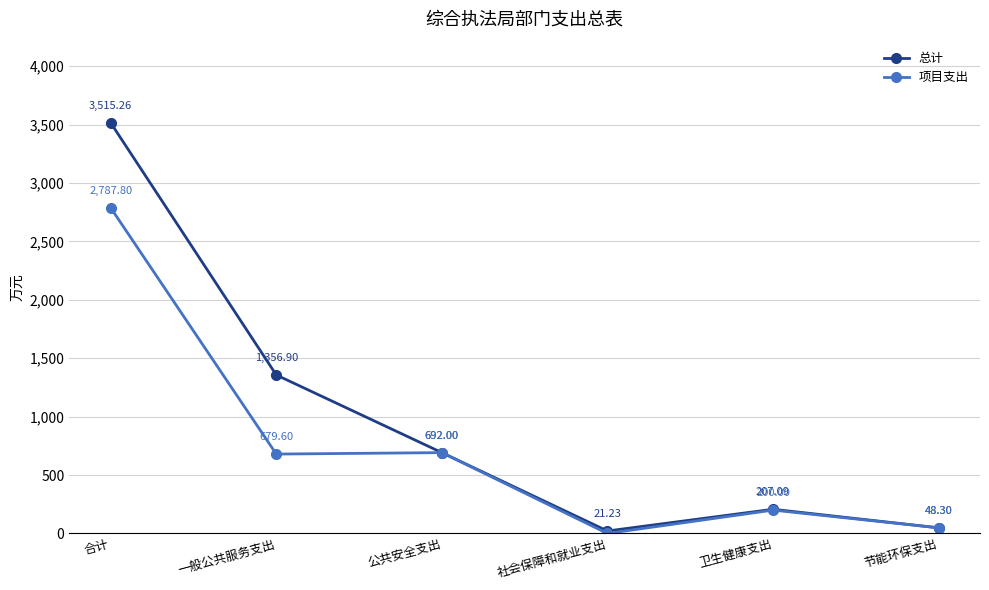

At how many categories does at least one series exceed 874?

2